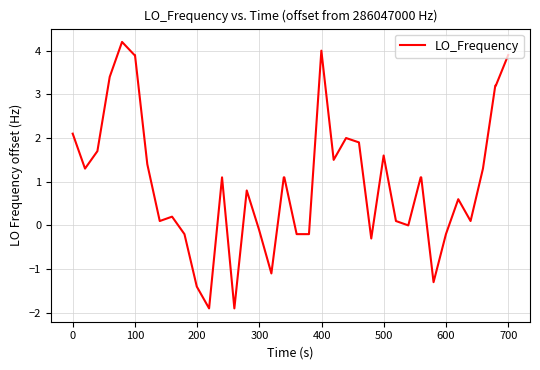

What is the smallest value displayed?

-1.9